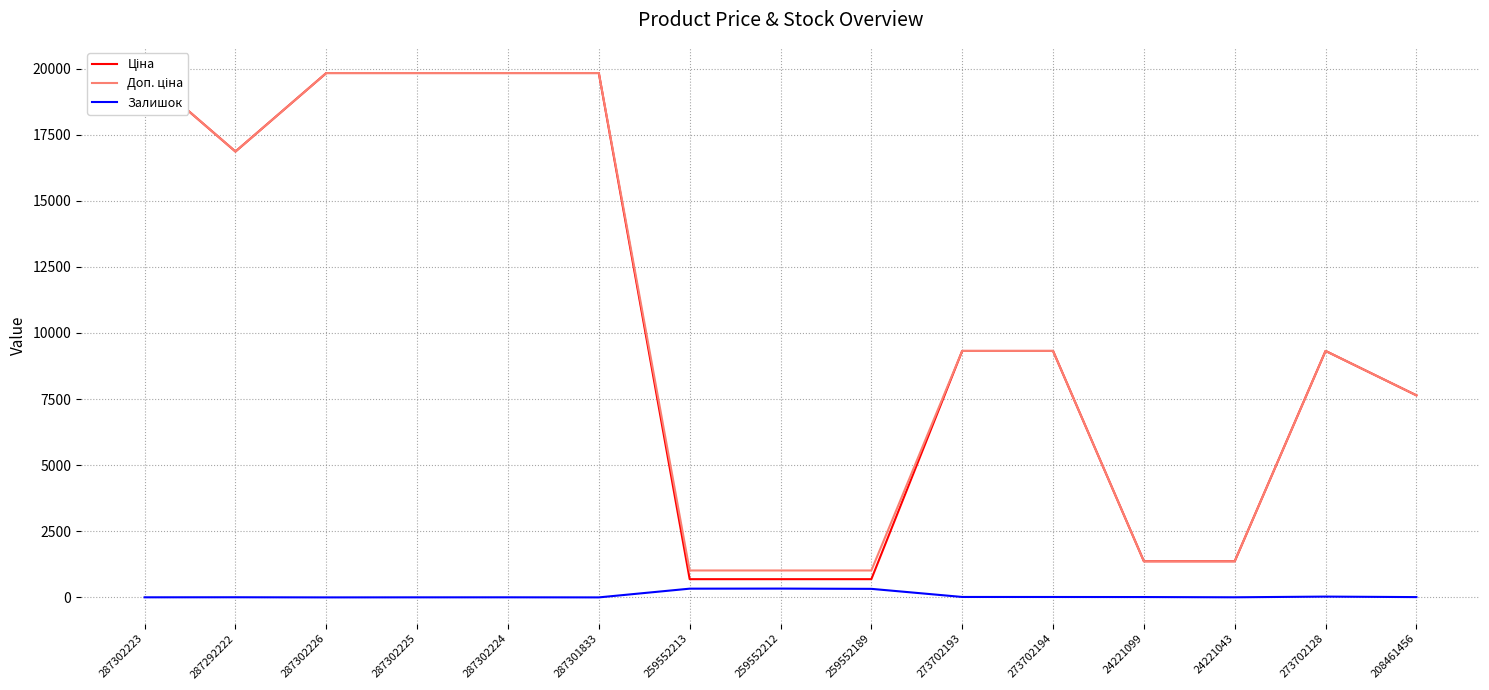

At which category does Доп. ціна reach its first local peak?

273702128